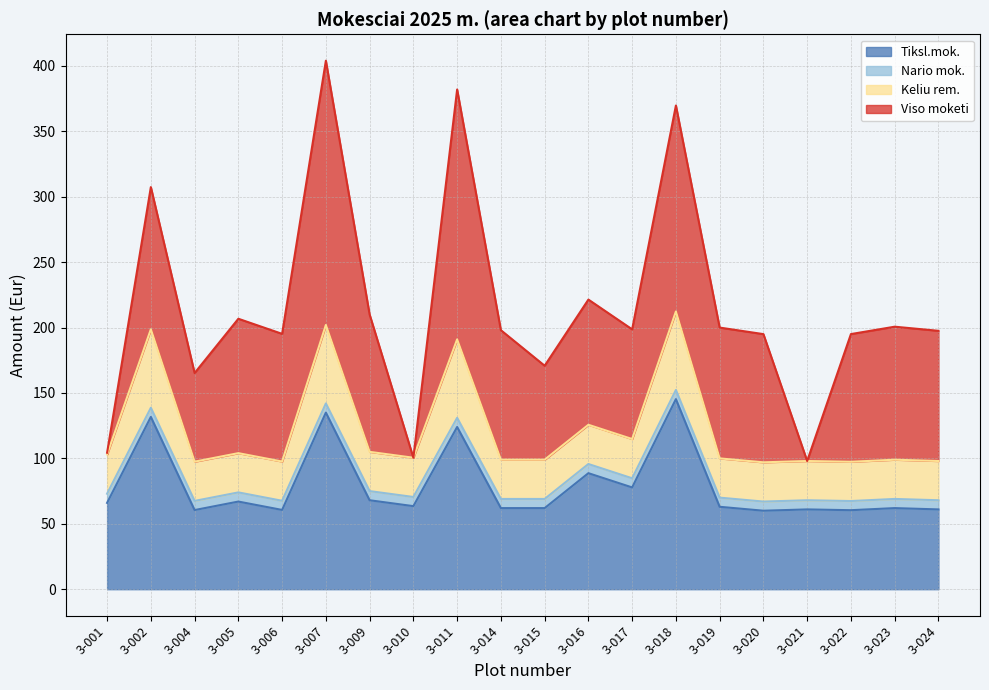

Does the chart have visible grid lines?

Yes